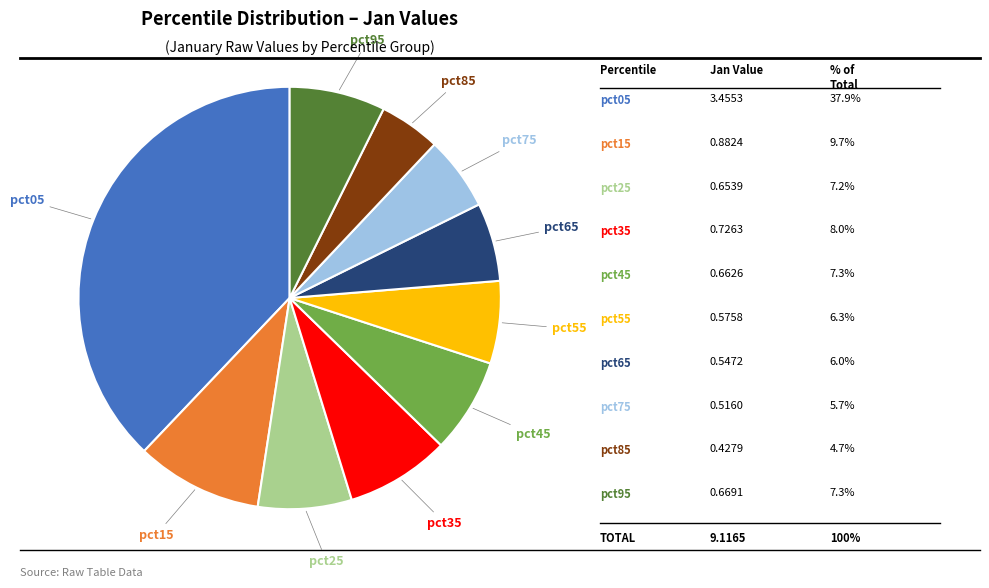

How many slices are in this pie chart?

10